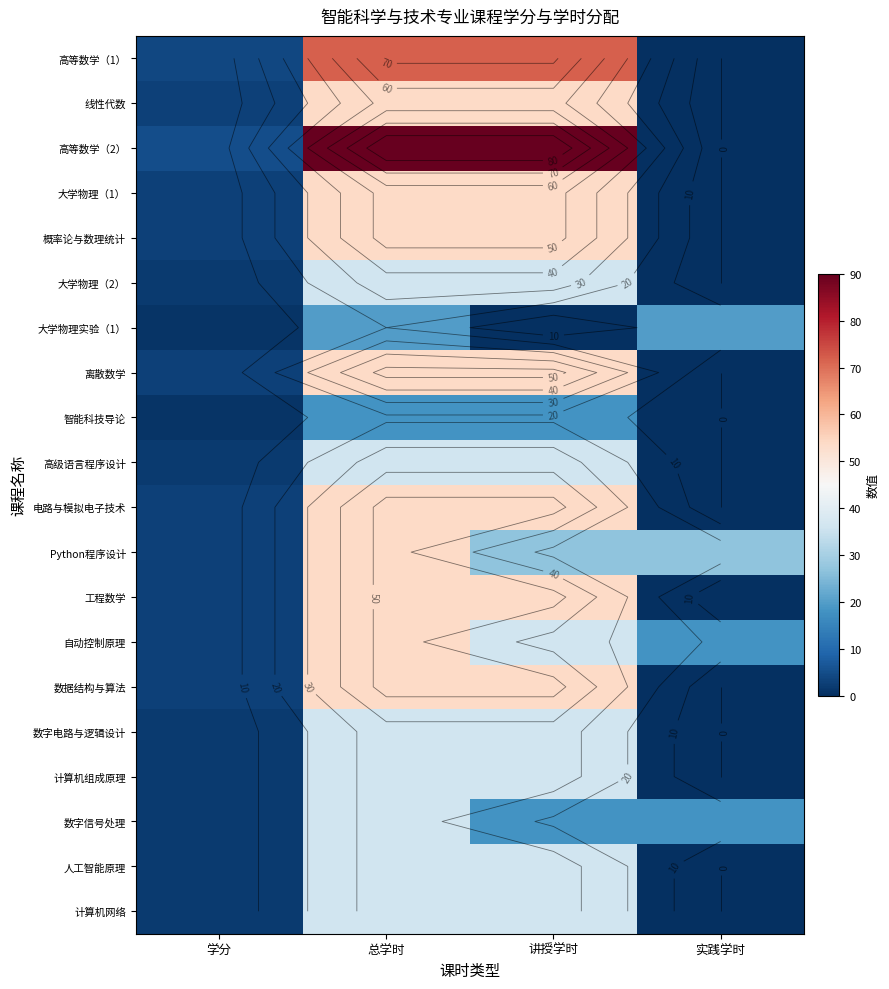

What is the difference between the 数据结构与算法 values at 讲授学时 and 实践学时?

54